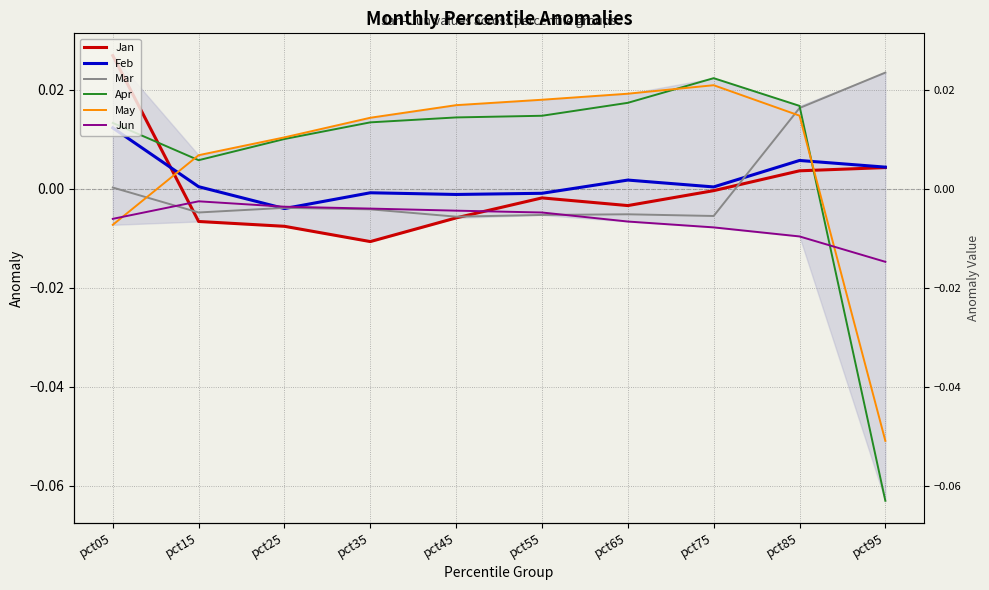

At pct05, list the series in order from smallest to largest.

May, Jun, Mar, Feb, Apr, Jan